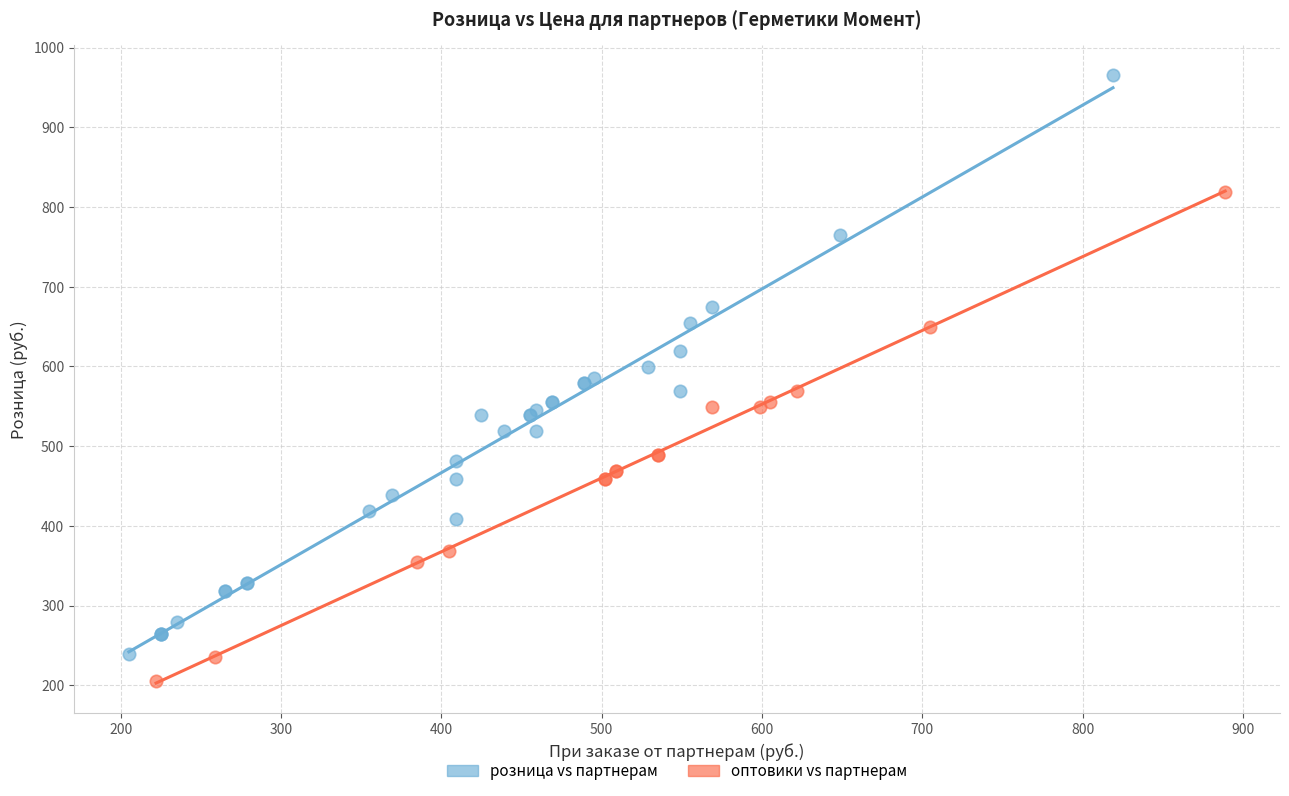

Which series has the largest Y range (max minus min)?

розница vs партнерам